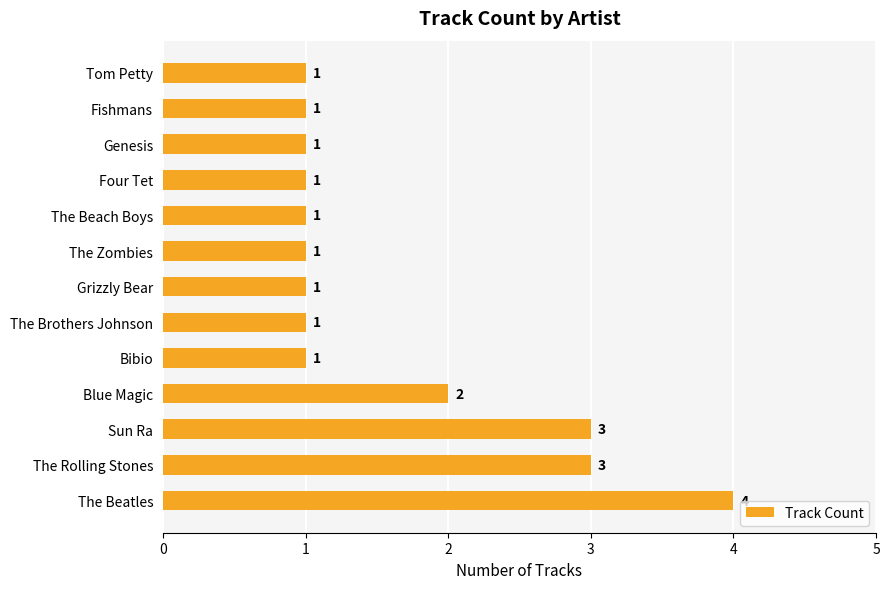

Are the bars grouped side by side (vs. stacked)?

No